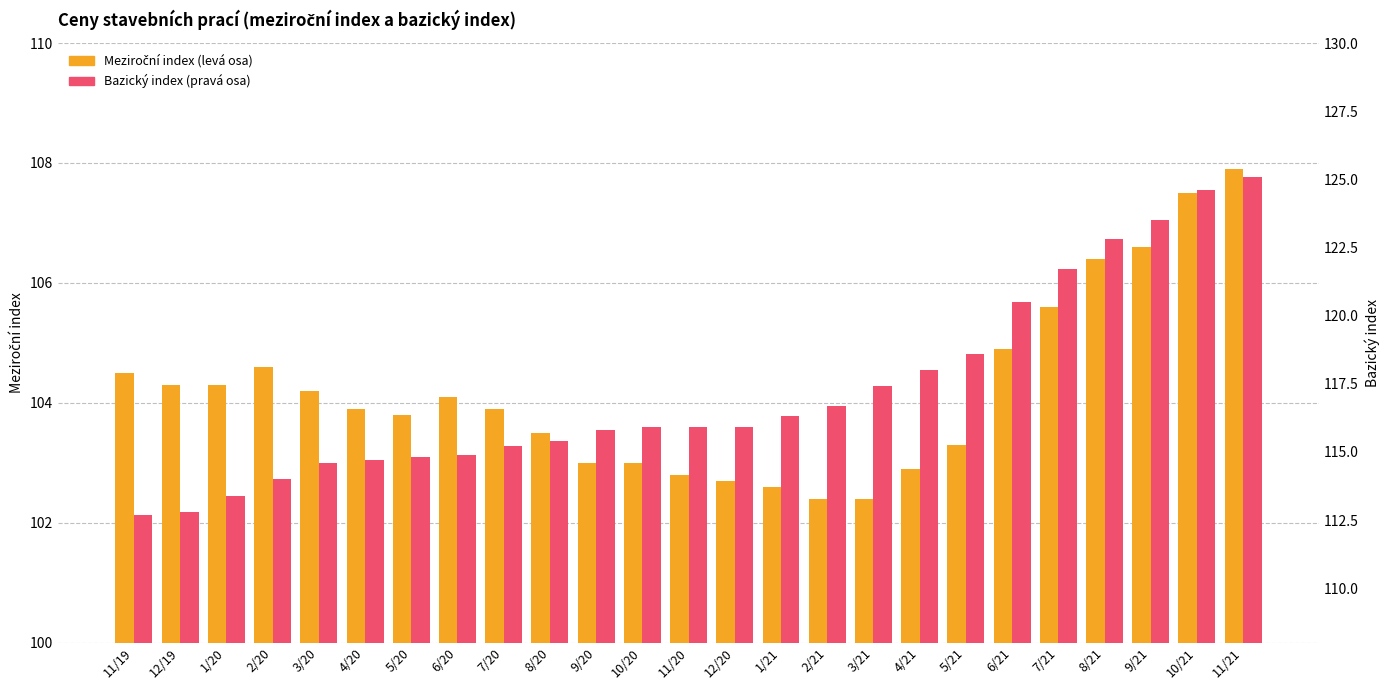

Which series has the largest total across all categories?

Bazický index (pravá osa)